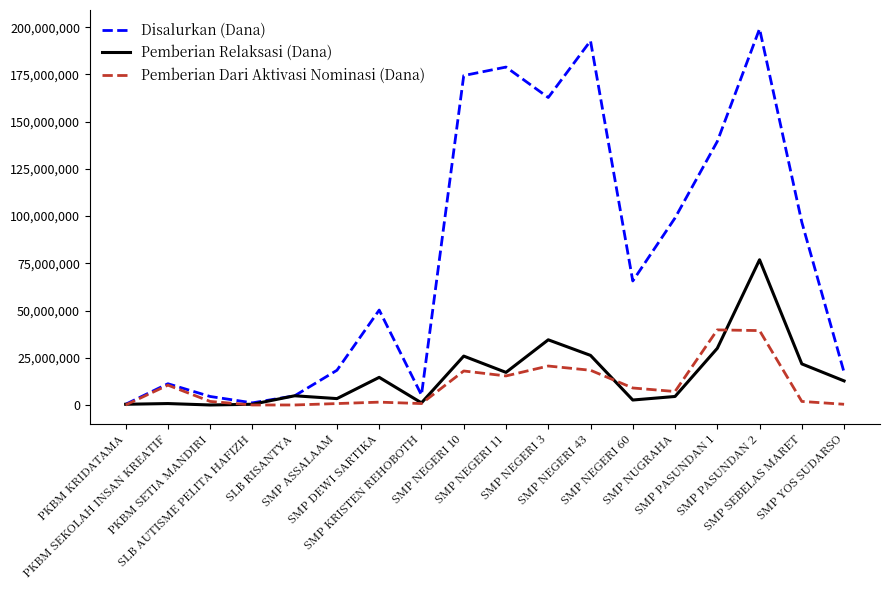

What is the difference between the second highest and second lowest values in the Pemberian Relaksasi (Dana) series?

34125000